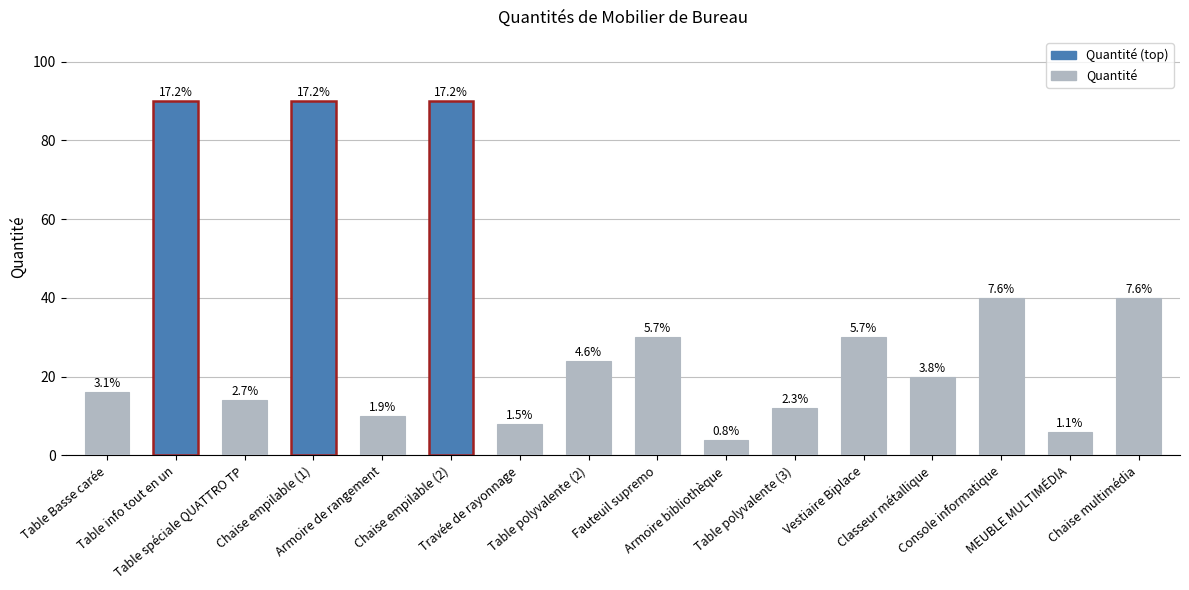

True or false: the data shows 16 at Table Basse carée.

True